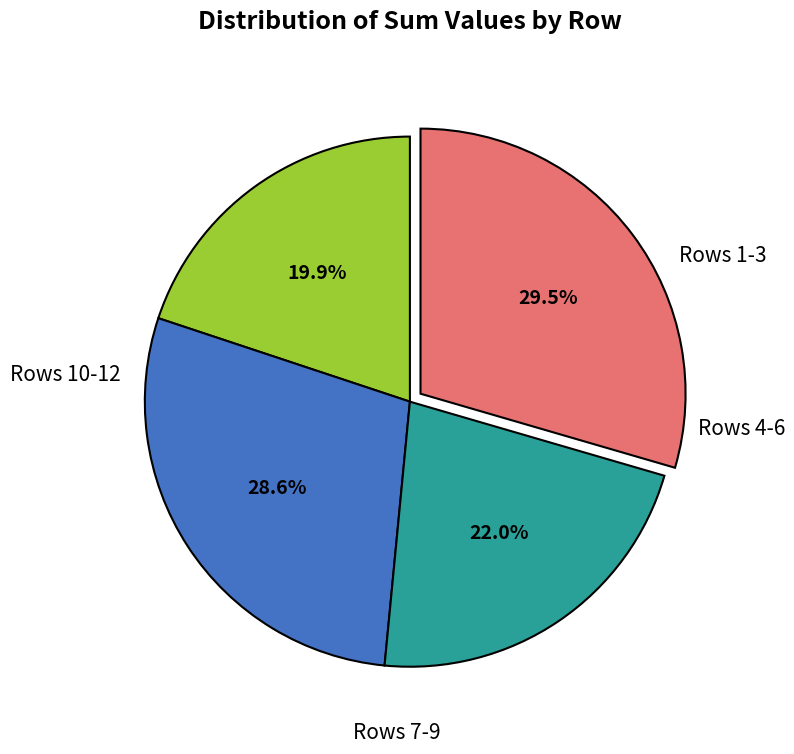

Does any single category account for the majority?

No